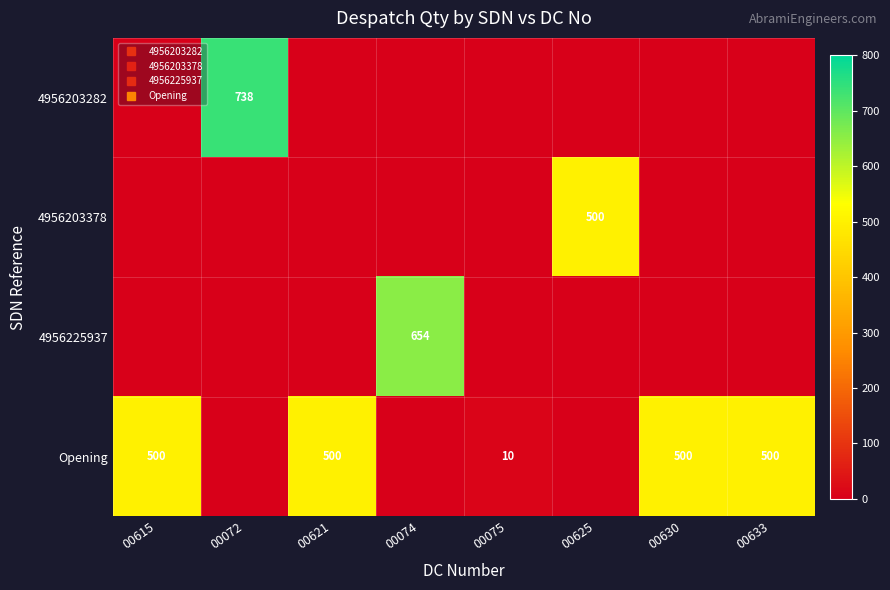

Which series has the largest total across all categories?

Opening